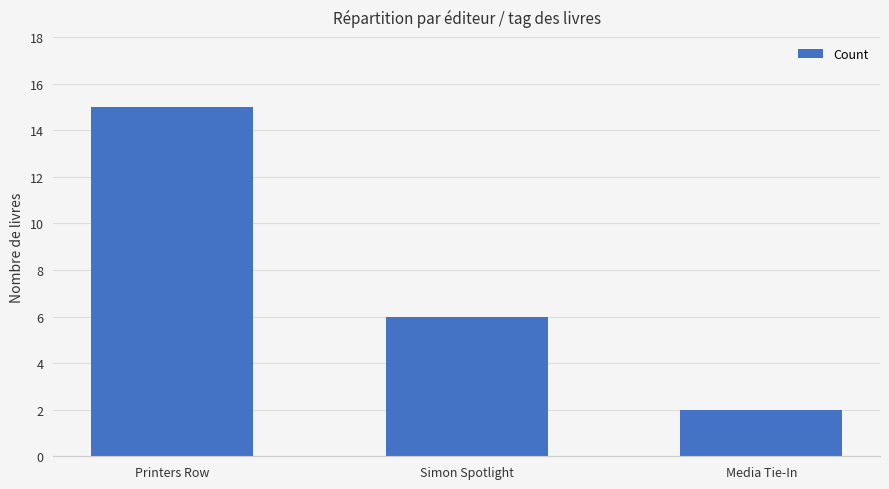

What is the difference between the maximum and minimum values?

13